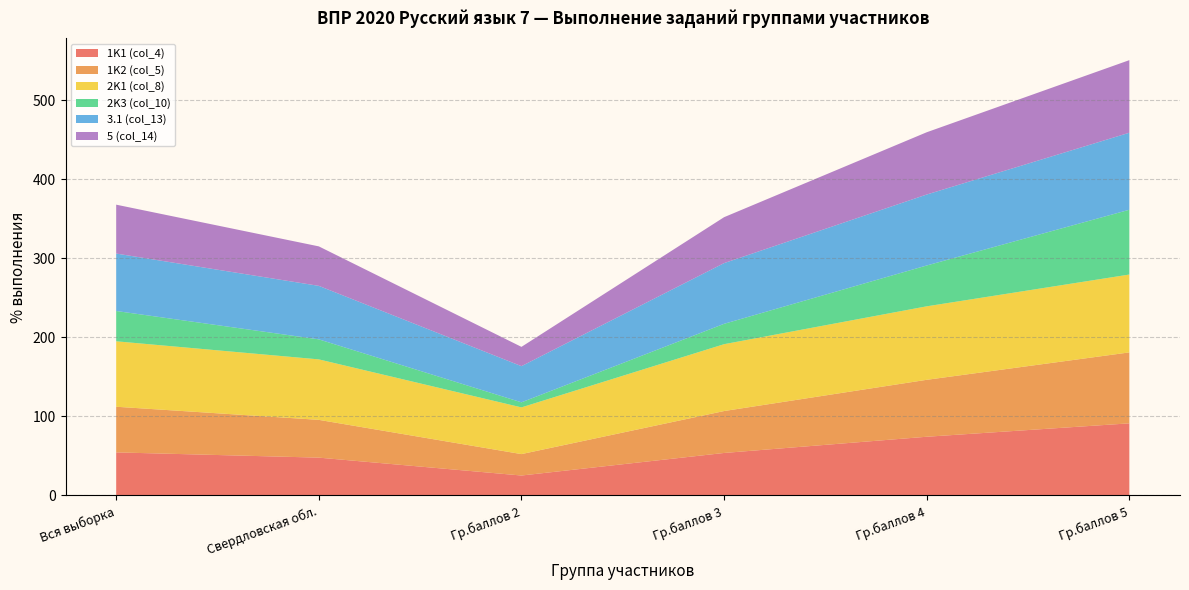

Reading left to right, transcribe all the data shown in this chart.

1K1 (col_4): Вся выборка=54.3	Свердловская обл.=47.7	Гр.баллов 2=25.1	Гр.баллов 3=53.6	Гр.баллов 4=74.1	Гр.баллов 5=91.1
1K2 (col_5): Вся выборка=57.8	Свердловская обл.=47.8	Гр.баллов 2=27.1	Гр.баллов 3=53.0	Гр.баллов 4=72.0	Гр.баллов 5=89.8
2K1 (col_8): Вся выборка=82.8	Свердловская обл.=76.5	Гр.баллов 2=59.1	Гр.баллов 3=84.6	Гр.баллов 4=93.0	Гр.баллов 5=98.5
2K3 (col_10): Вся выборка=38.3	Свердловская обл.=25.3	Гр.баллов 2=6.4	Гр.баллов 3=25.8	Гр.баллов 4=51.7	Гр.баллов 5=82.0
3.1 (col_13): Вся выборка=72.7	Свердловская обл.=67.7	Гр.баллов 2=45.8	Гр.баллов 3=76.8	Гр.баллов 4=89.8	Гр.баллов 5=97.5
5 (col_14): Вся выборка=61.9	Свердловская обл.=50.0	Гр.баллов 2=24.4	Гр.баллов 3=58.1	Гр.баллов 4=78.8	Гр.баллов 5=91.8